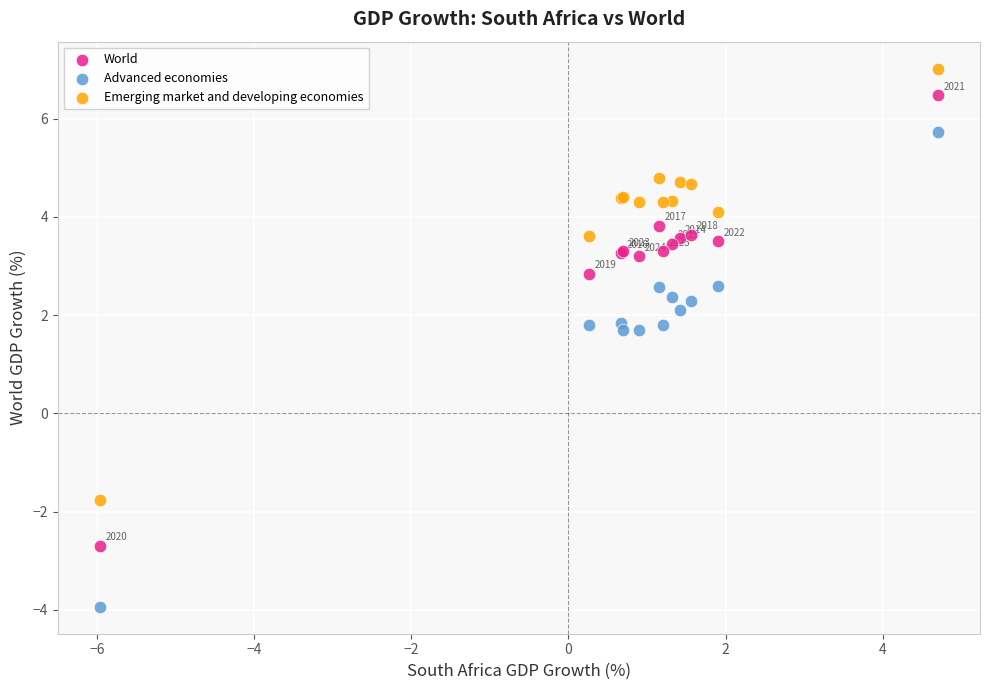

Which series reaches the maximum Y coordinate?

Emerging market and developing economies